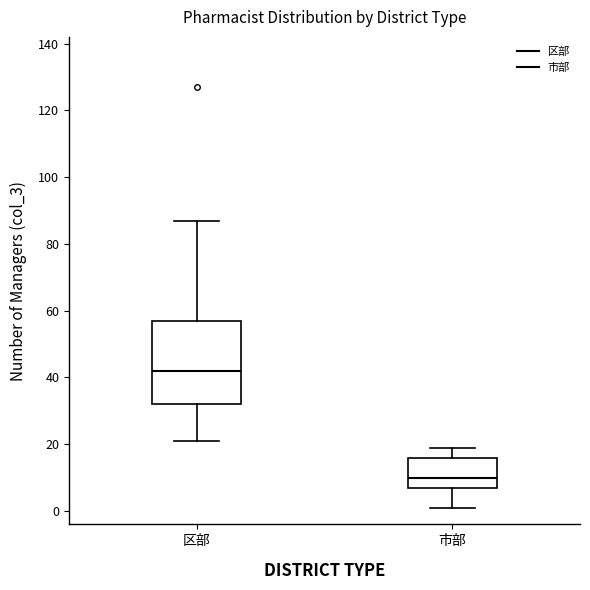

Where does the median line of the box for 市部 sit on the y-axis? The values are not printed on the chart, so give them approximately, as read against the axis.

10